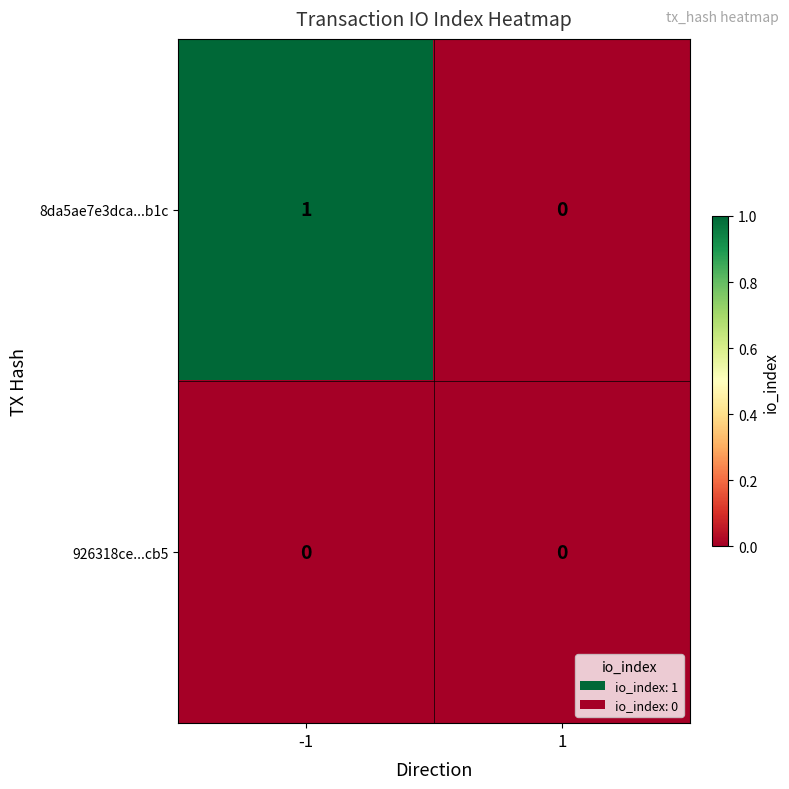

Reading left to right, list all the values displayed in this chart.

8da5ae7e3dca...b1c: -1=1	1=0
926318ce...cb5: -1=0	1=0